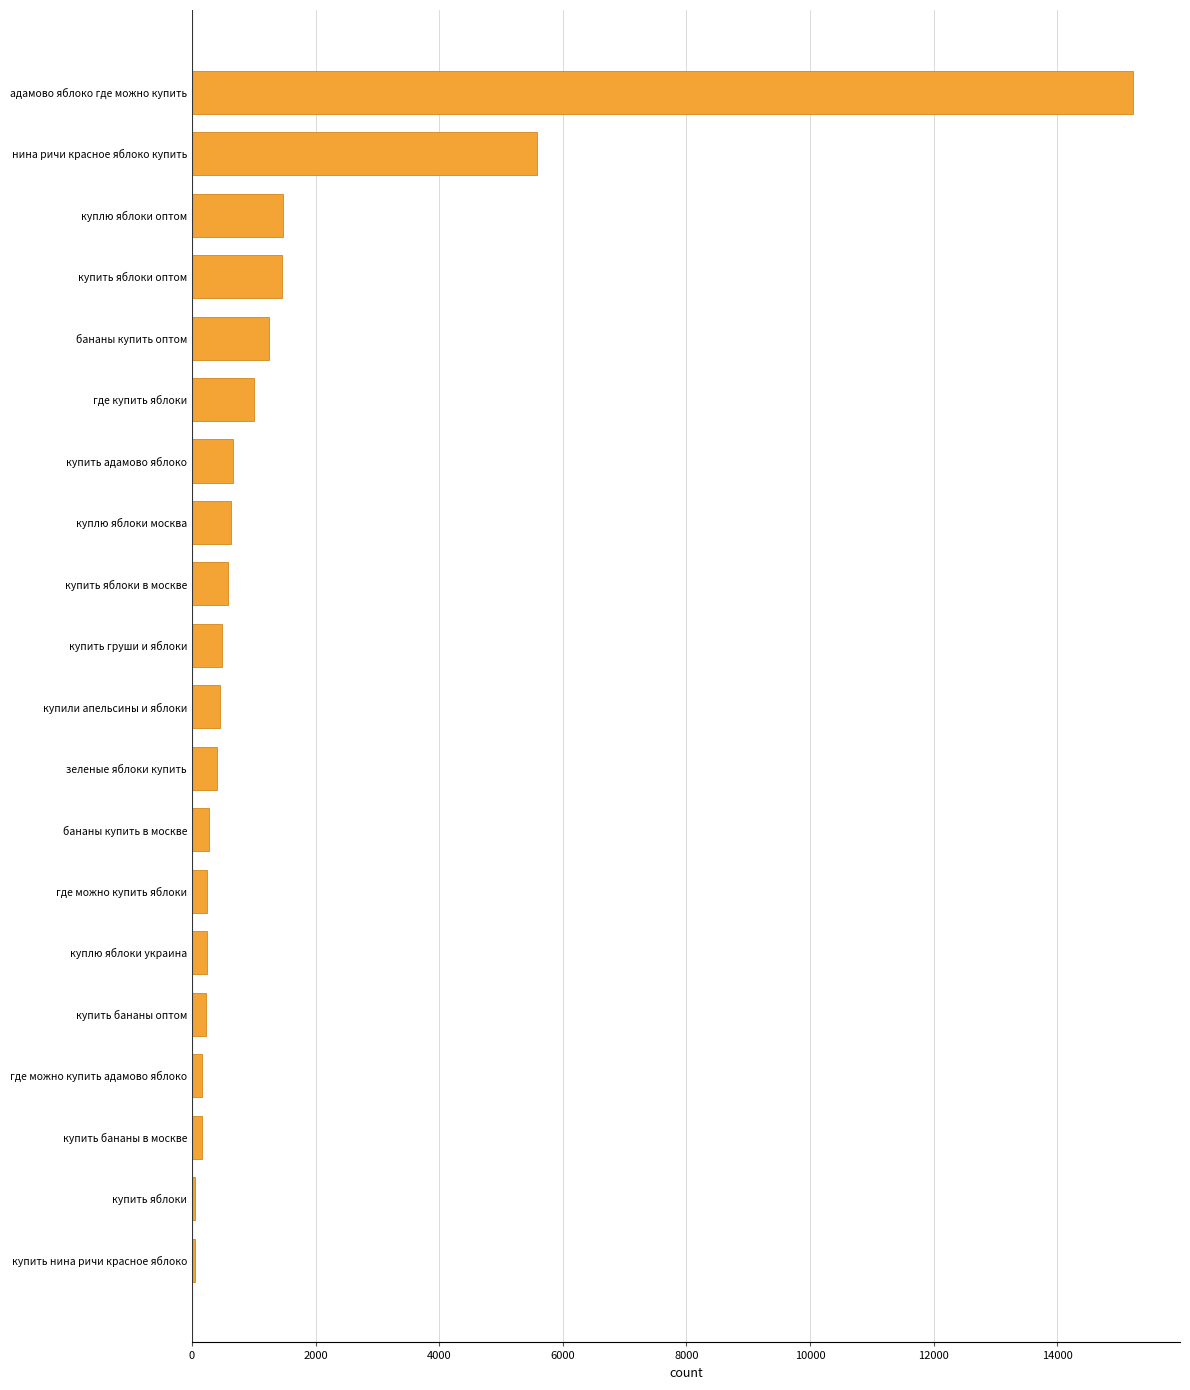

What is the label of the 20th bar from the top?

купить нина ричи красное яблоко